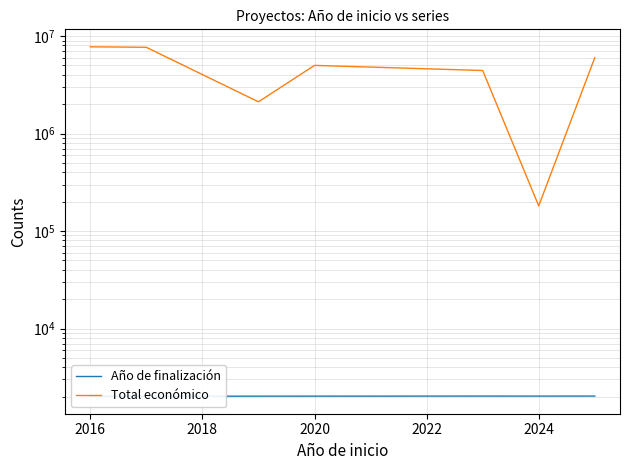

Rank the series by their average value, from highest to lowest.

Total económico, Año de finalización